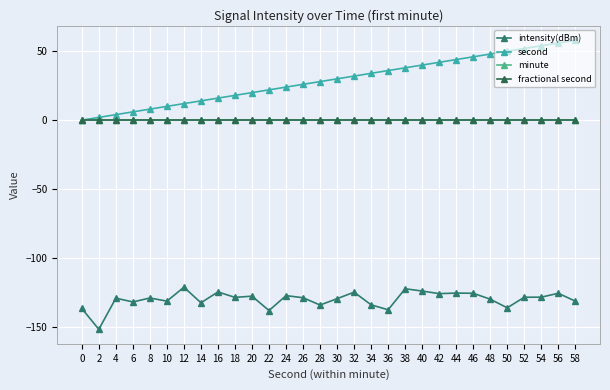

Which series has the largest total across all categories?

second